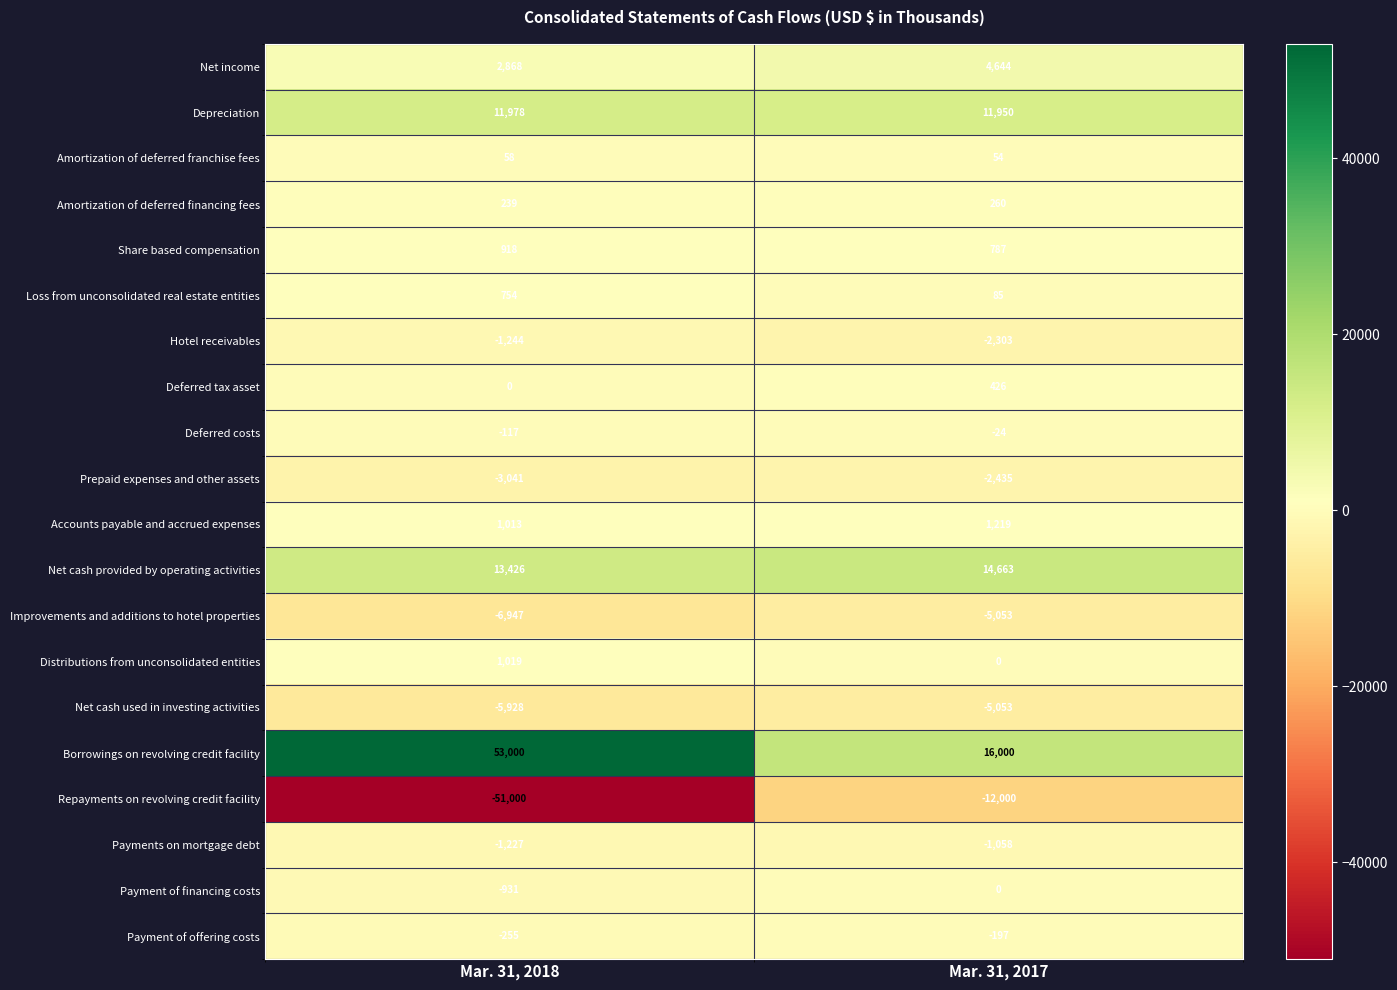

Which series has the widest spread of values?

Repayments on revolving credit facility